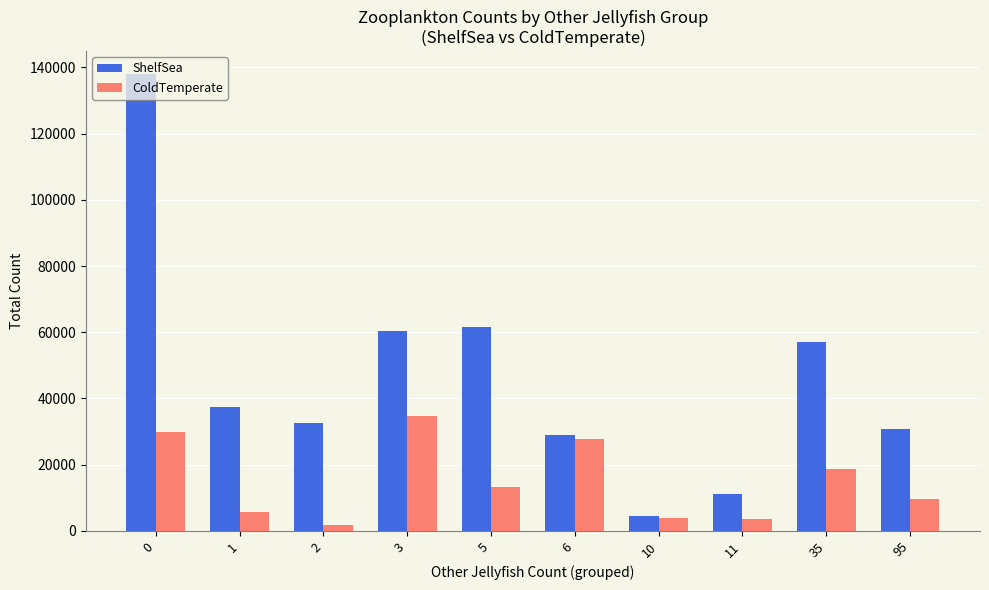

What is the total value across all series at 1?

42997